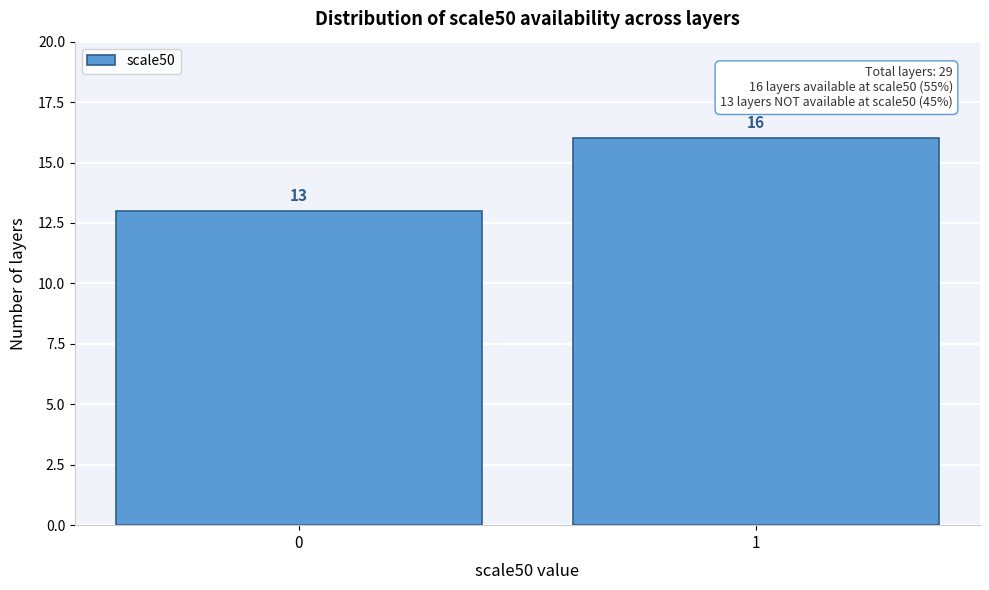

Reading left to right, extract all data points from this chart.

13	16